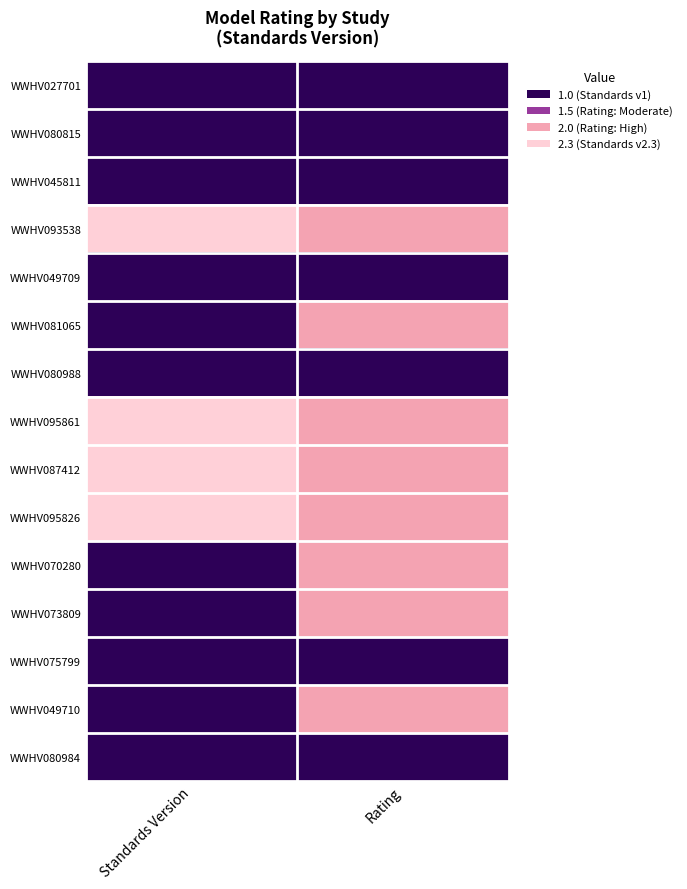

What is the smallest value displayed?

1.0